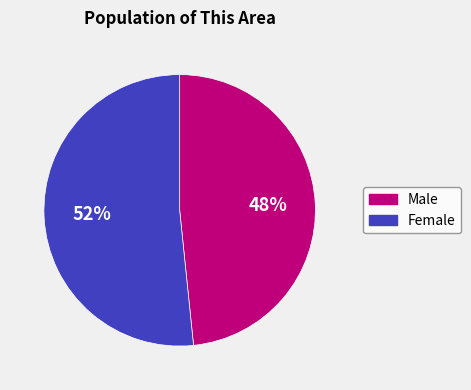

How many slices are in this pie chart?

2